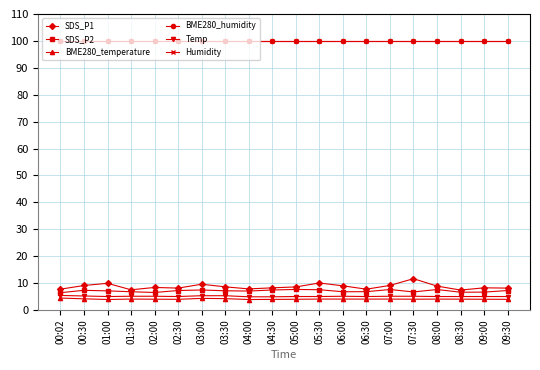

Is the value of SDS_P2 at 06:00 greater than the value of Humidity at 01:00?

No